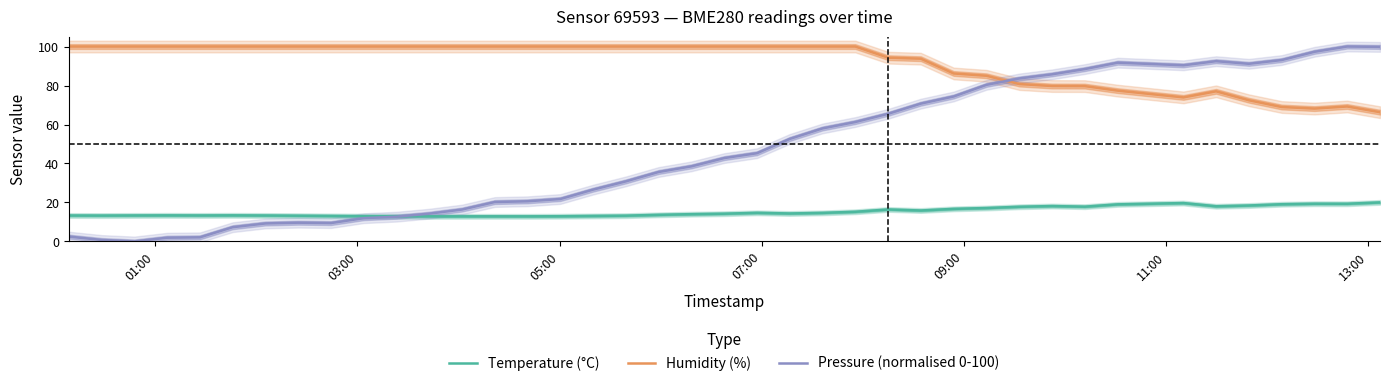

True or false: Humidity (%) and Temperature (°C) intersect in this chart.

False